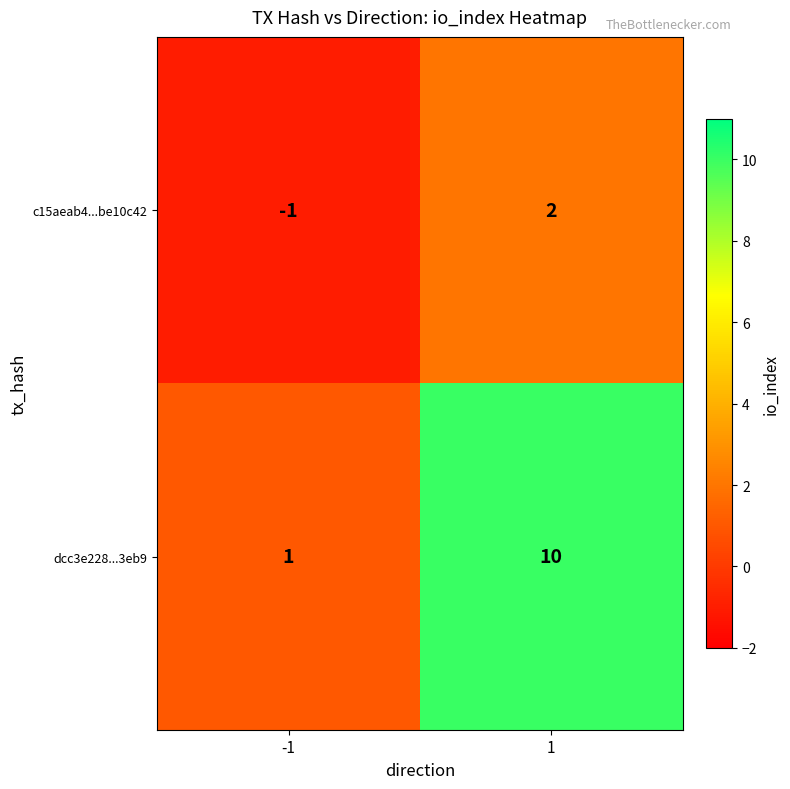

Which series has the largest range (max minus min)?

dcc3e228...3eb9